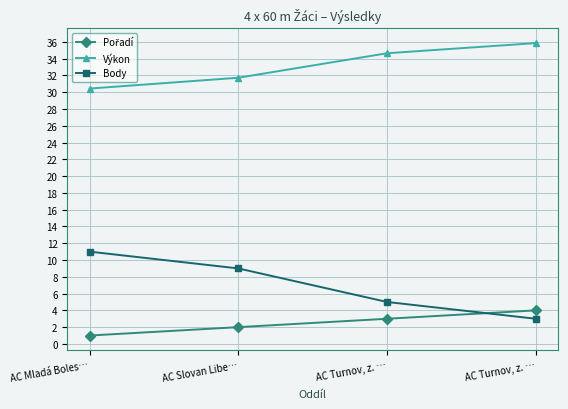

Reading left to right, list all the values displayed in this chart.

Pořadí: AC Mladá Boles…=1.0	AC Slovan Libe…=2.0	AC Turnov, z. …=3.0	AC Turnov, z. …=4.0
Výkon: AC Mladá Boles…=30.4	AC Slovan Libe…=31.7	AC Turnov, z. …=34.6	AC Turnov, z. …=35.9
Body: AC Mladá Boles…=11.0	AC Slovan Libe…=9.0	AC Turnov, z. …=5.0	AC Turnov, z. …=3.0